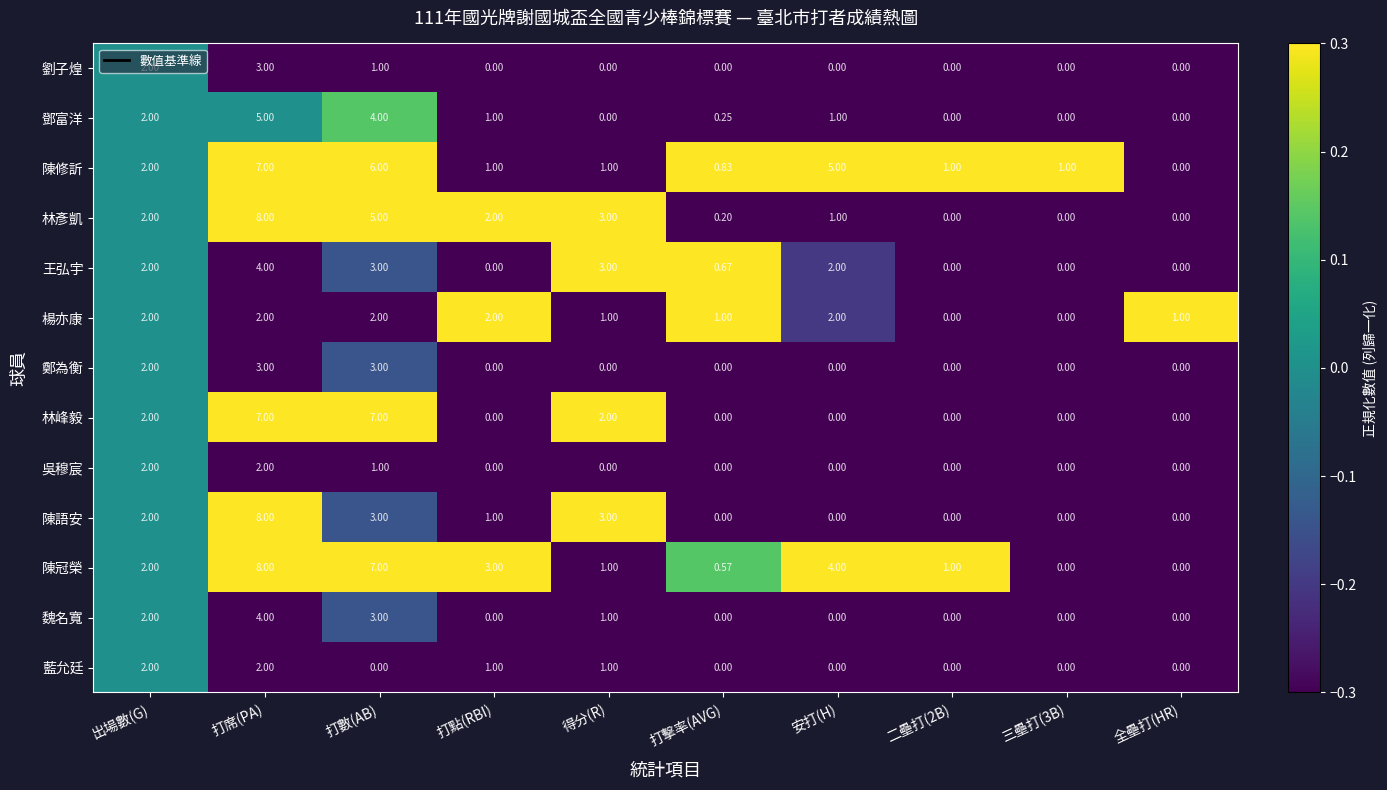

How many series are shown in this chart?

13